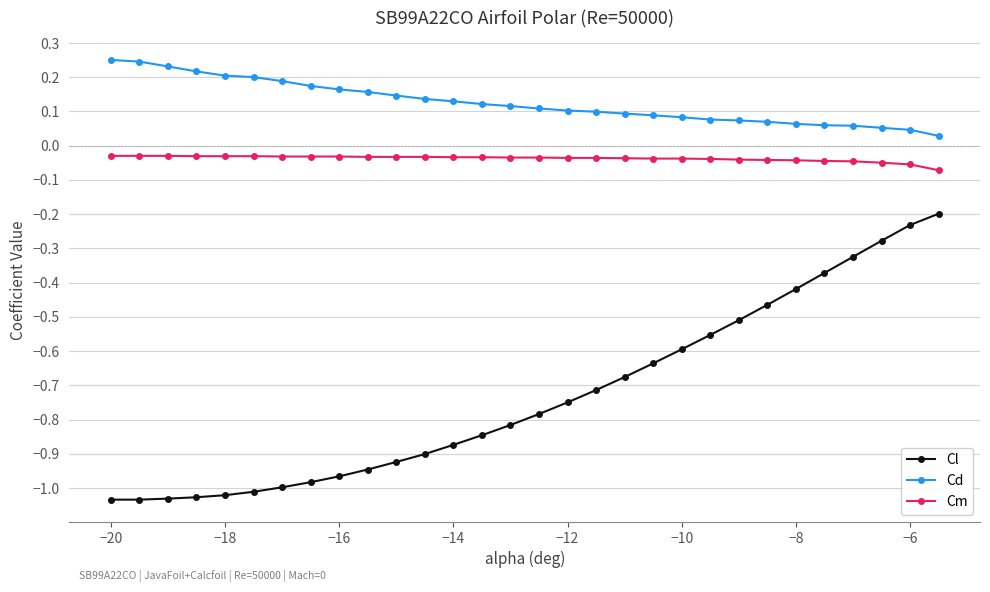

True or false: Cd and Cm cross at least once.

False